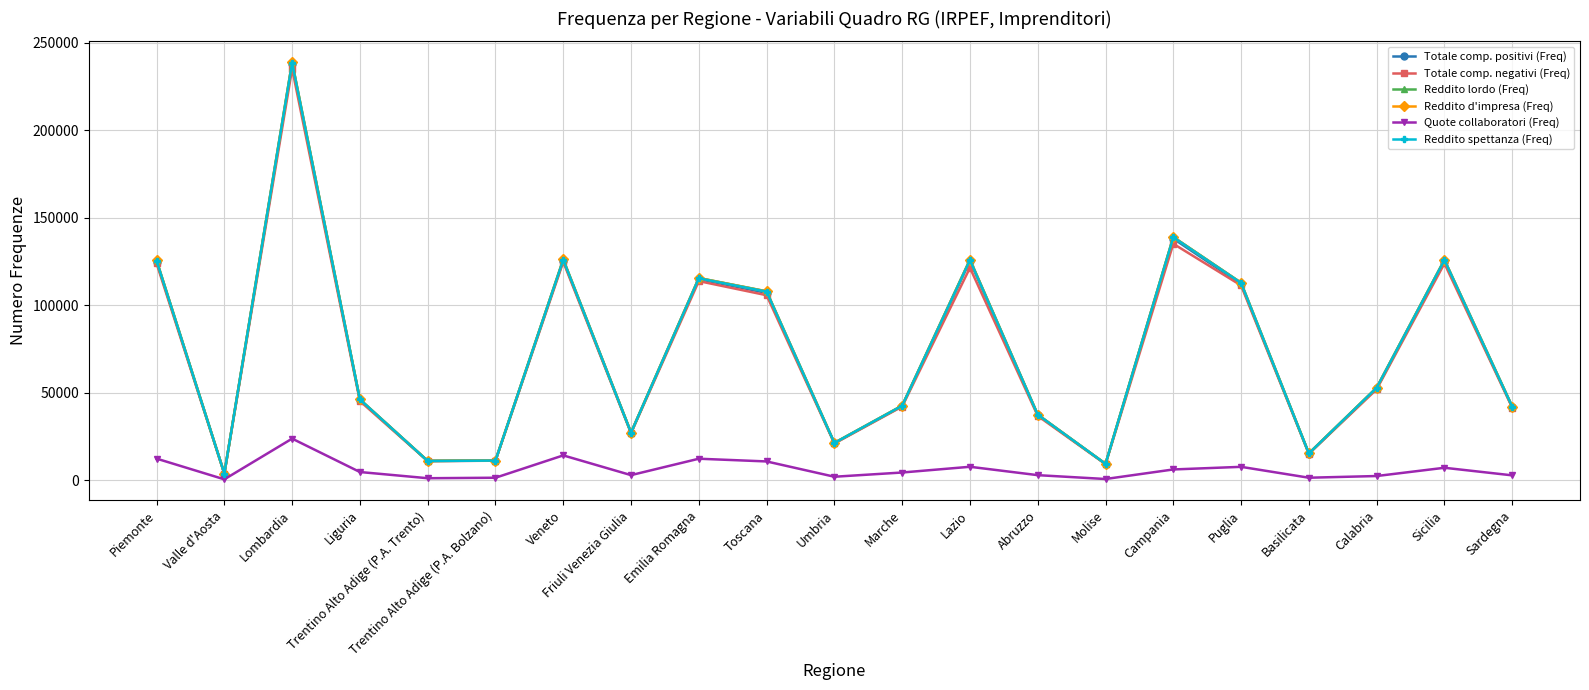

True or false: Reddito spettanza (Freq) and Quote collaboratori (Freq) intersect in this chart.

False